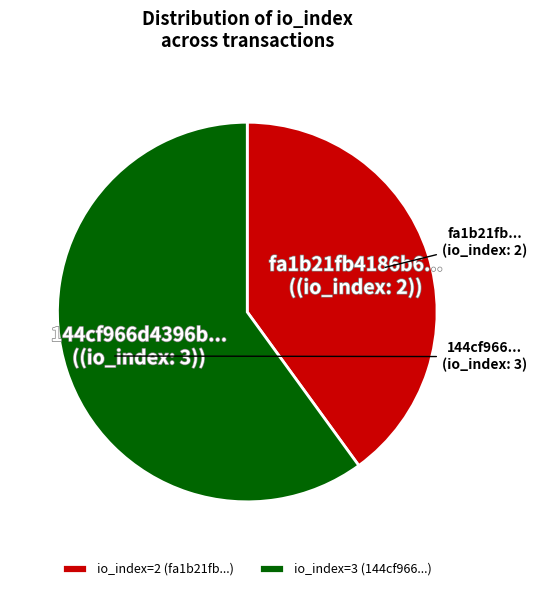

What is the smallest slice in the pie chart?

io_index=2 (fa1b21fb...)